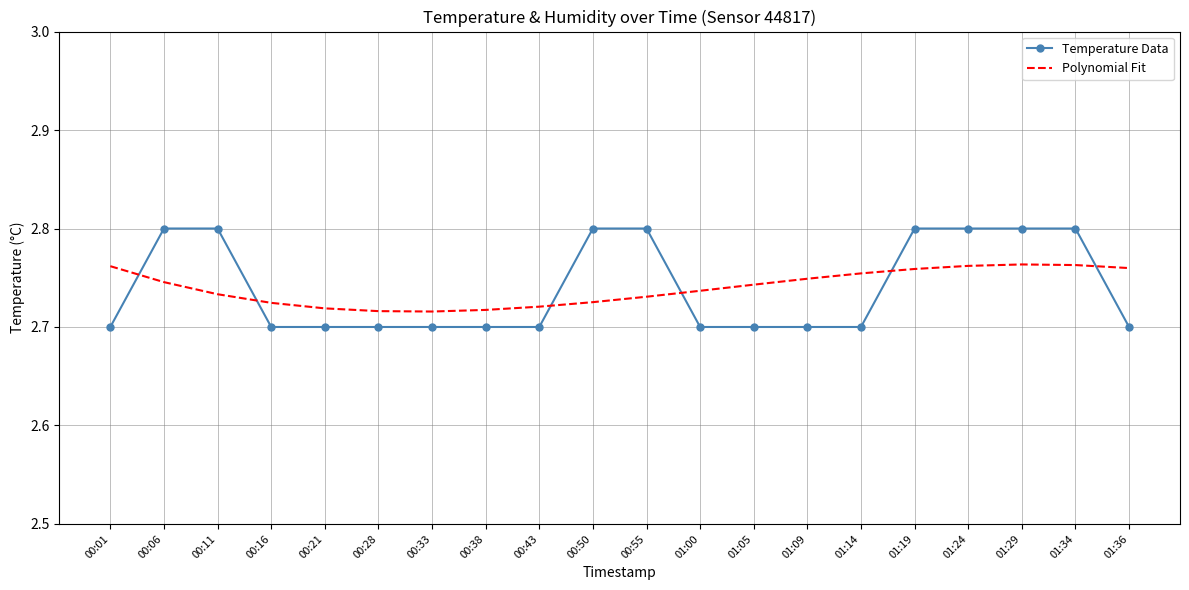

Which series has the largest range (max minus min)?

Temperature Data